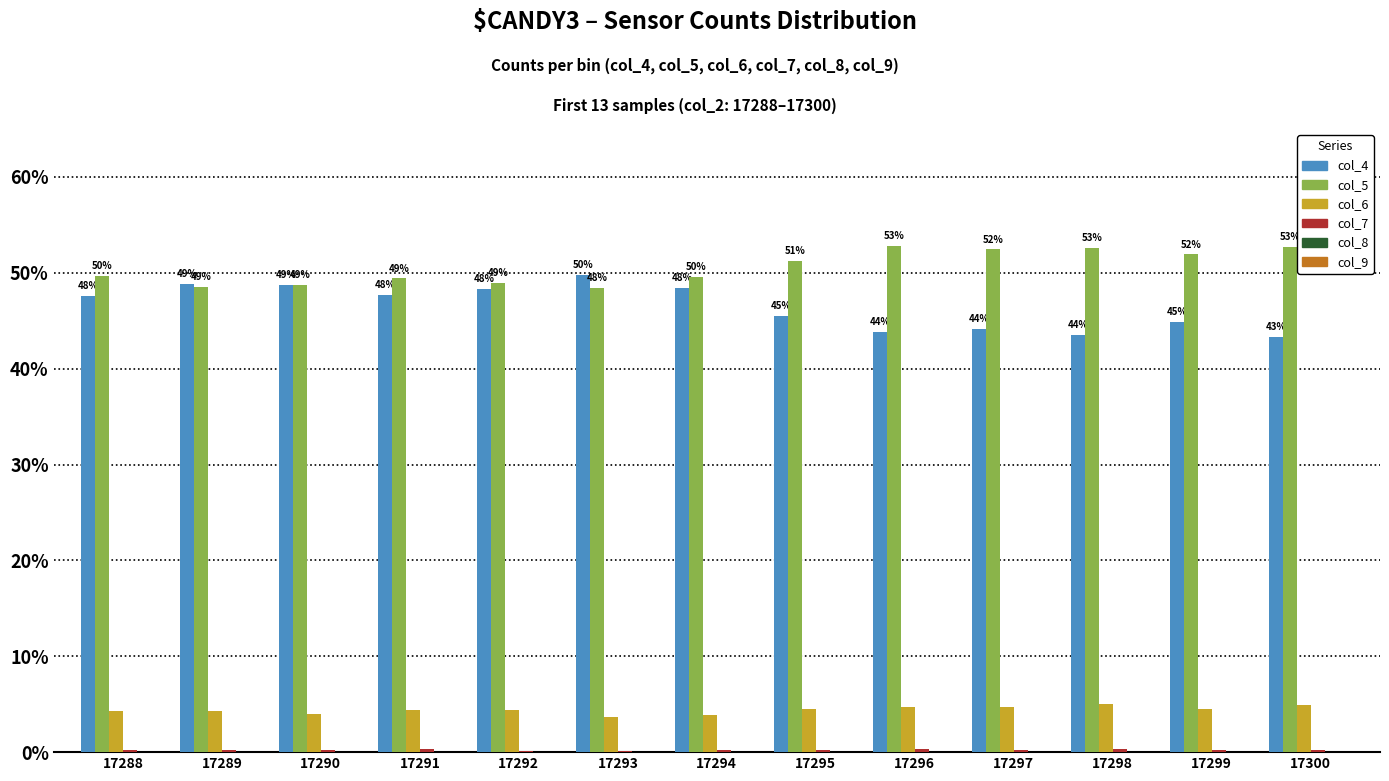

Between 17289 and 17299, which series saw the biggest shift?

col_4